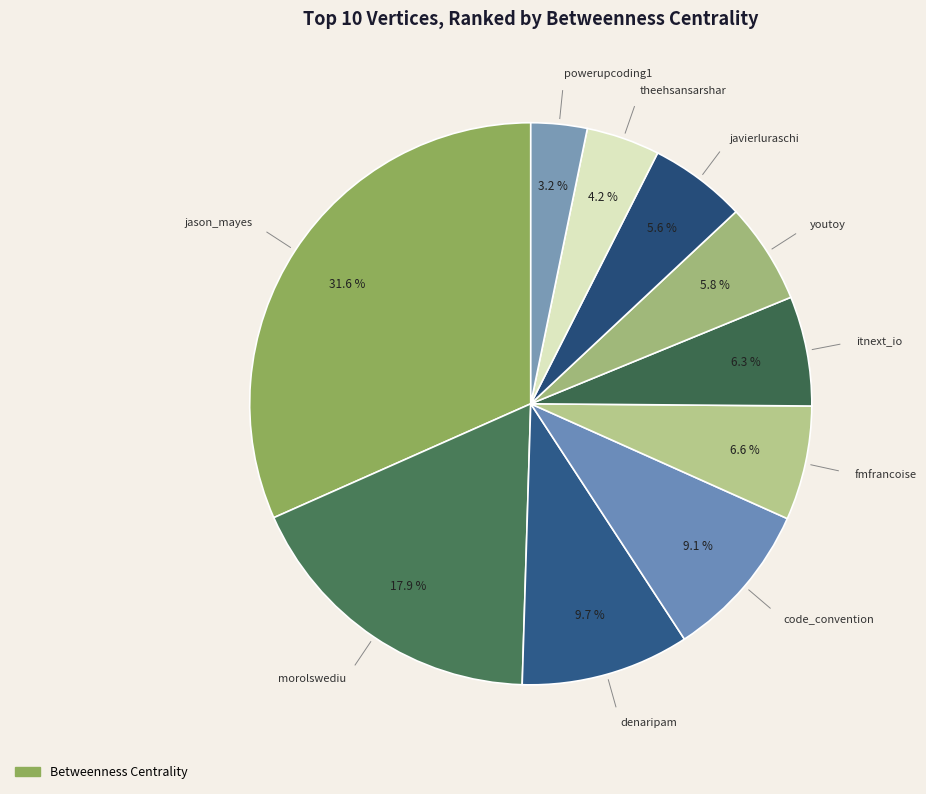

How many segments does this pie chart have?

10